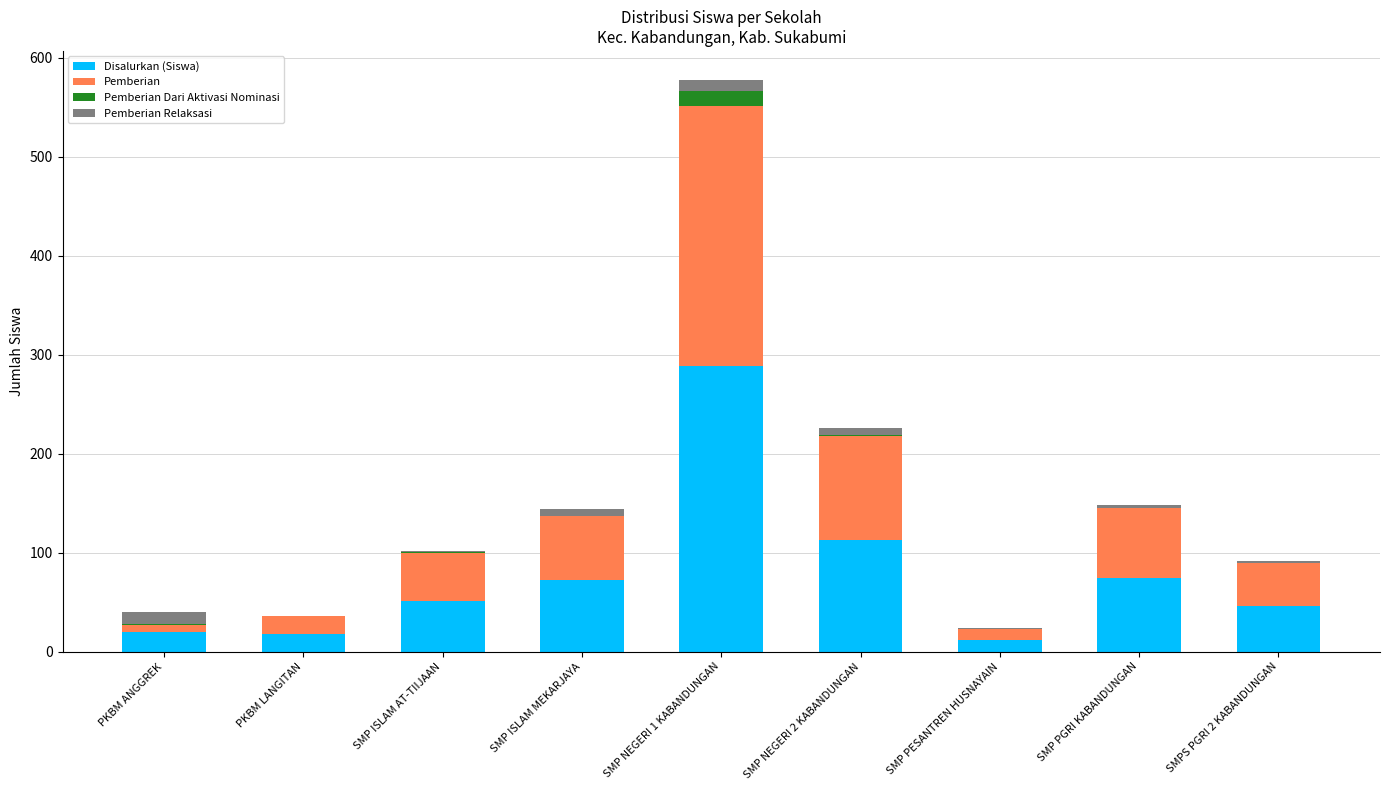

Are the bars horizontal?

No